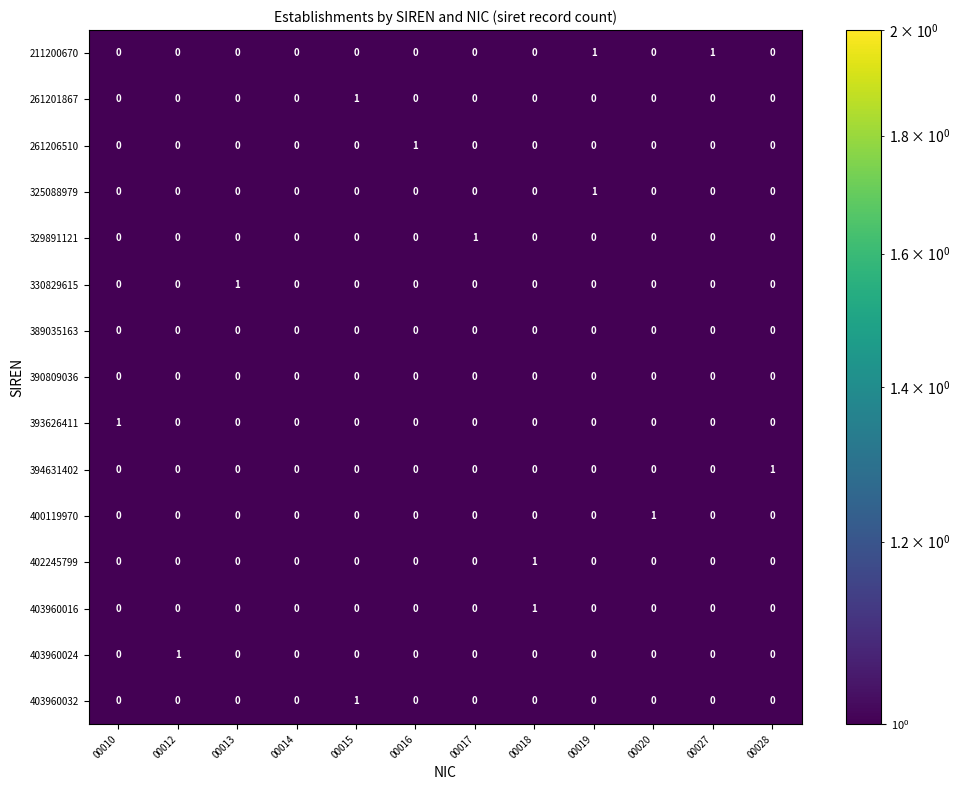

Which category has the highest value in the 403960016 series?

00018